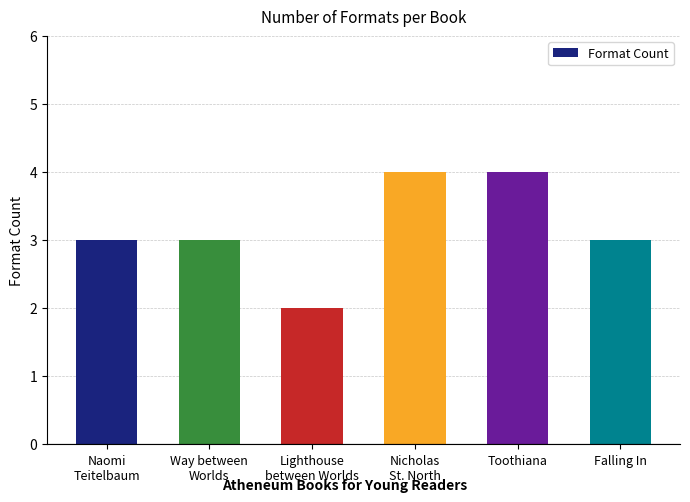

What is the sum of the values at Toothiana and Falling In?

7